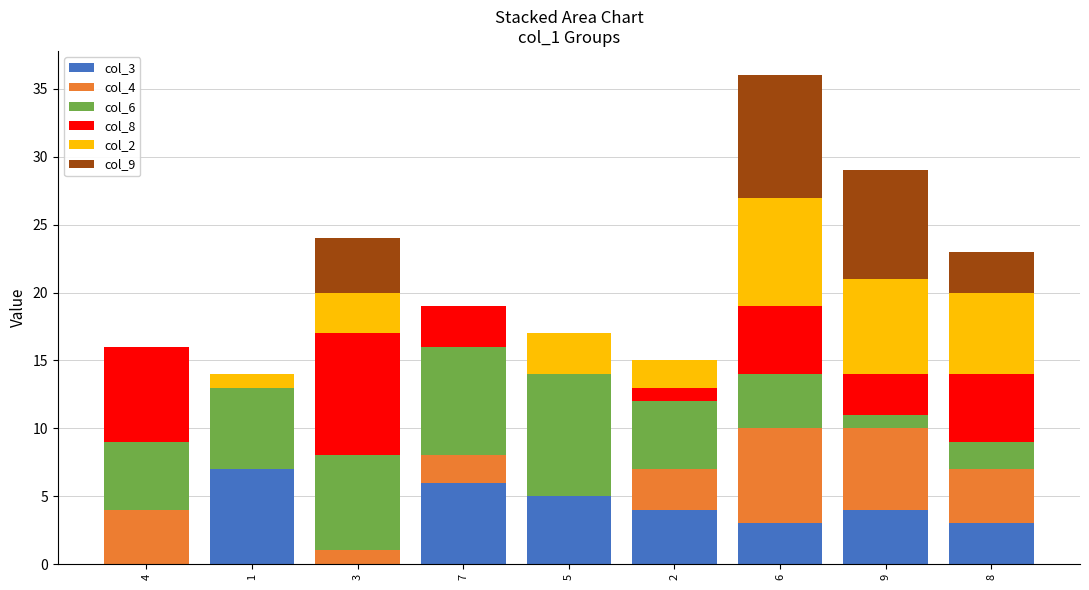

At which category is the sum across all series the highest?

6